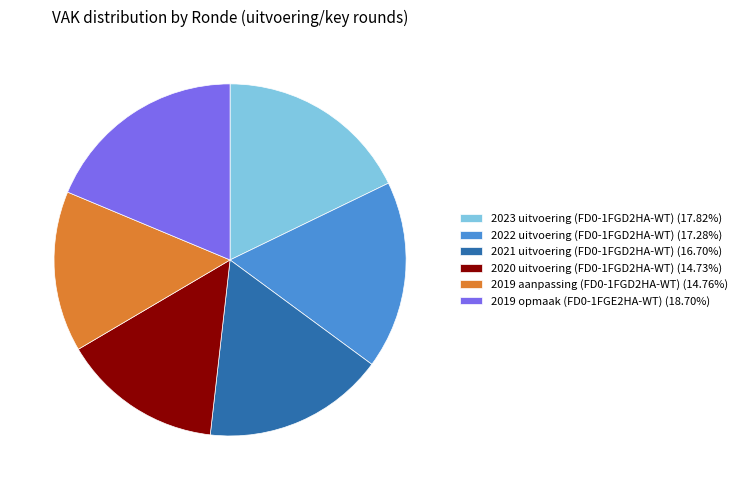

How many slices are in this pie chart?

6